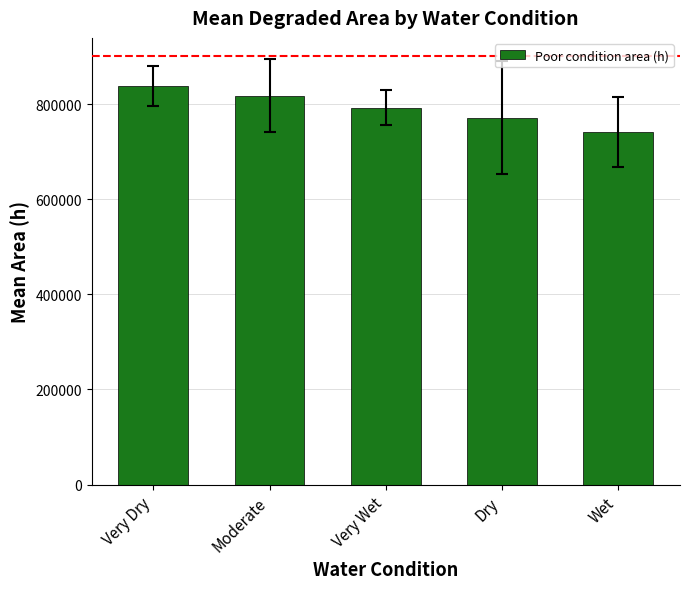

Reading left to right, transcribe all the data shown in this chart.

Very Dry=837181.9	Moderate=817768.4	Very Wet=792684.3	Dry=771307.7	Wet=741776.0